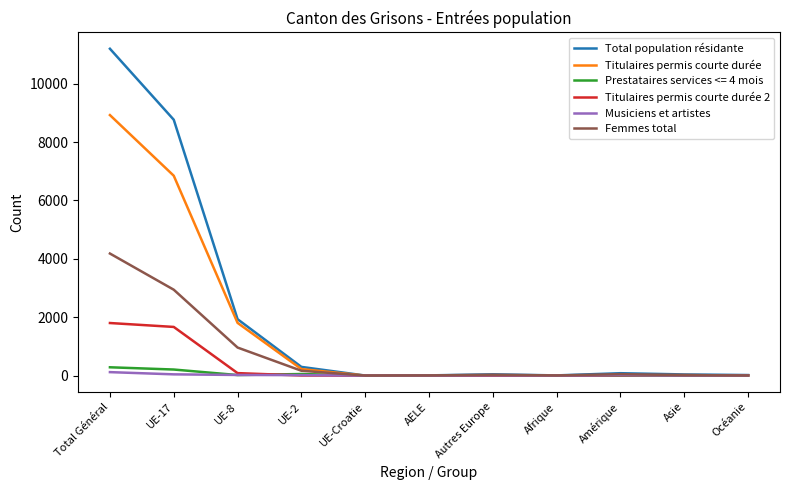

Which series has the largest total across all categories?

Total population résidante